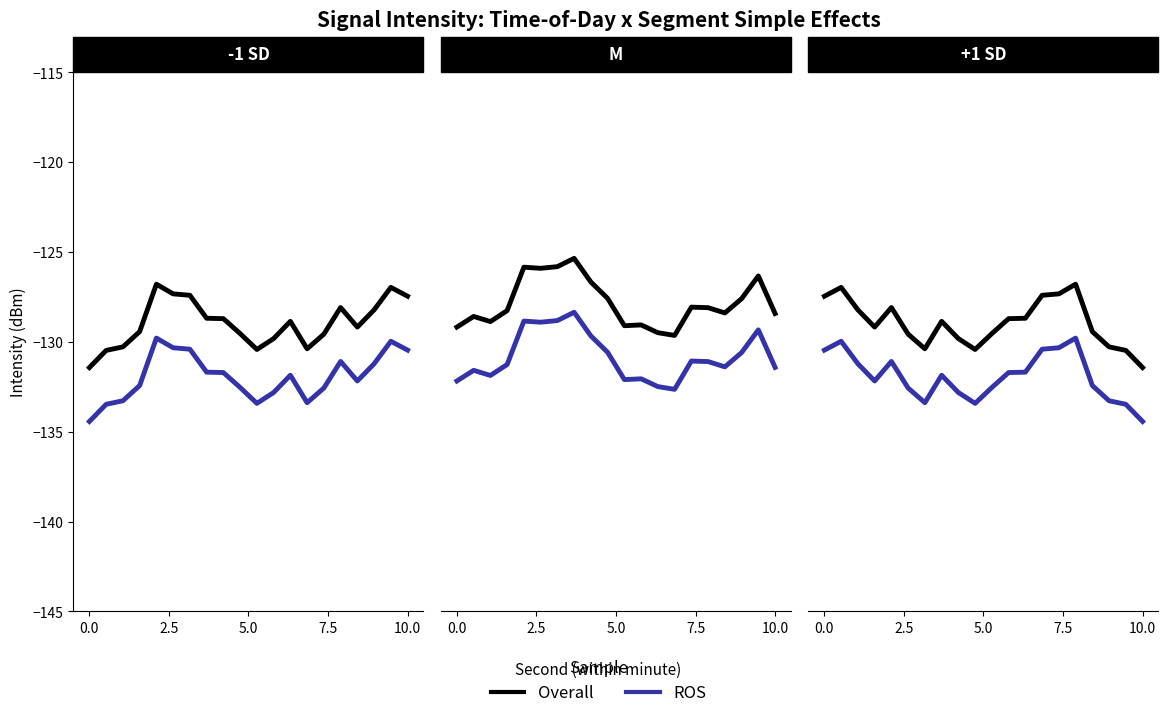

Is the value of Overall at 14 greater than the value of ROS at 6?

Yes